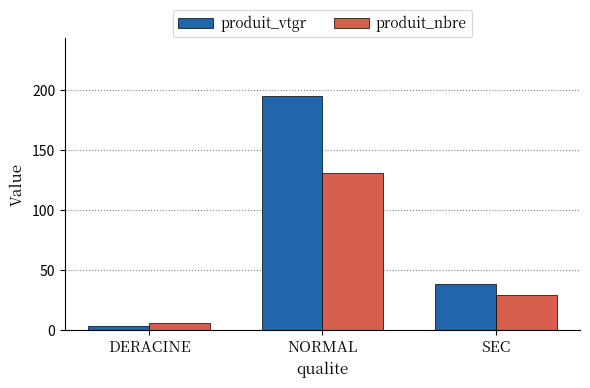

At which category is the sum across all series the highest?

NORMAL